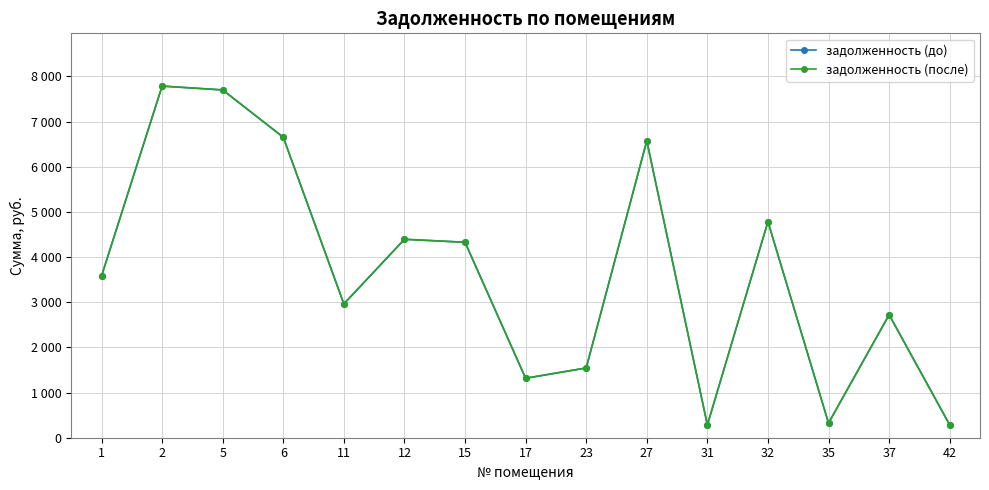

True or false: задолженность (до) and задолженность (после) cross at least once.

False